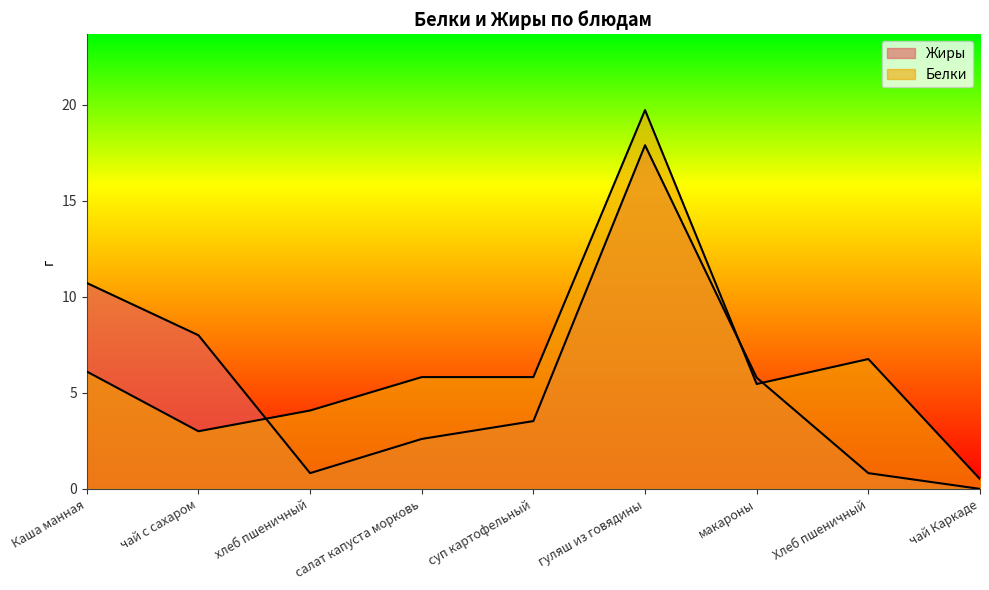

What is the label of the 2nd point from the left?

чай с сахаром